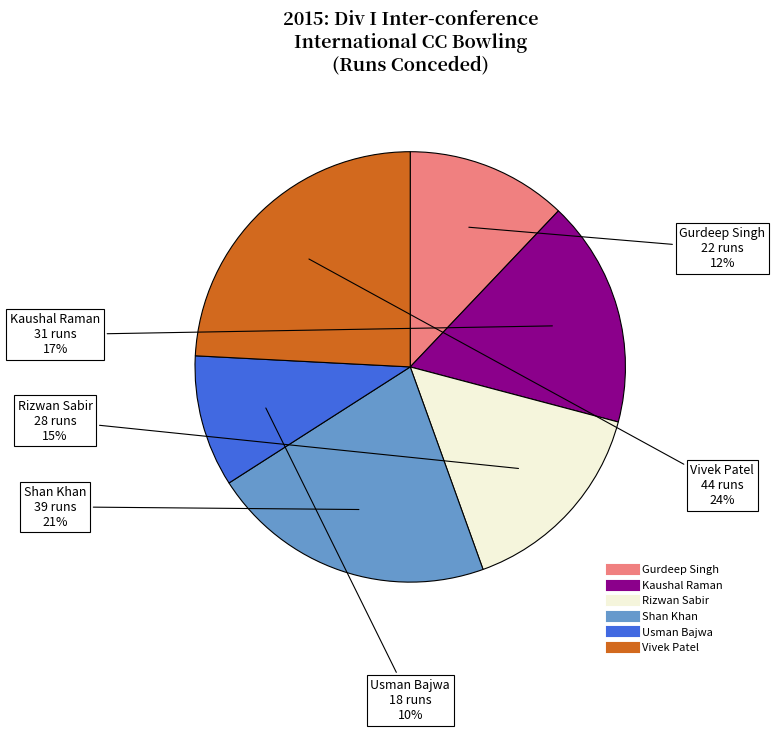

Combined, do Usman Bajwa and Rizwan Sabir account for over 50%?

No